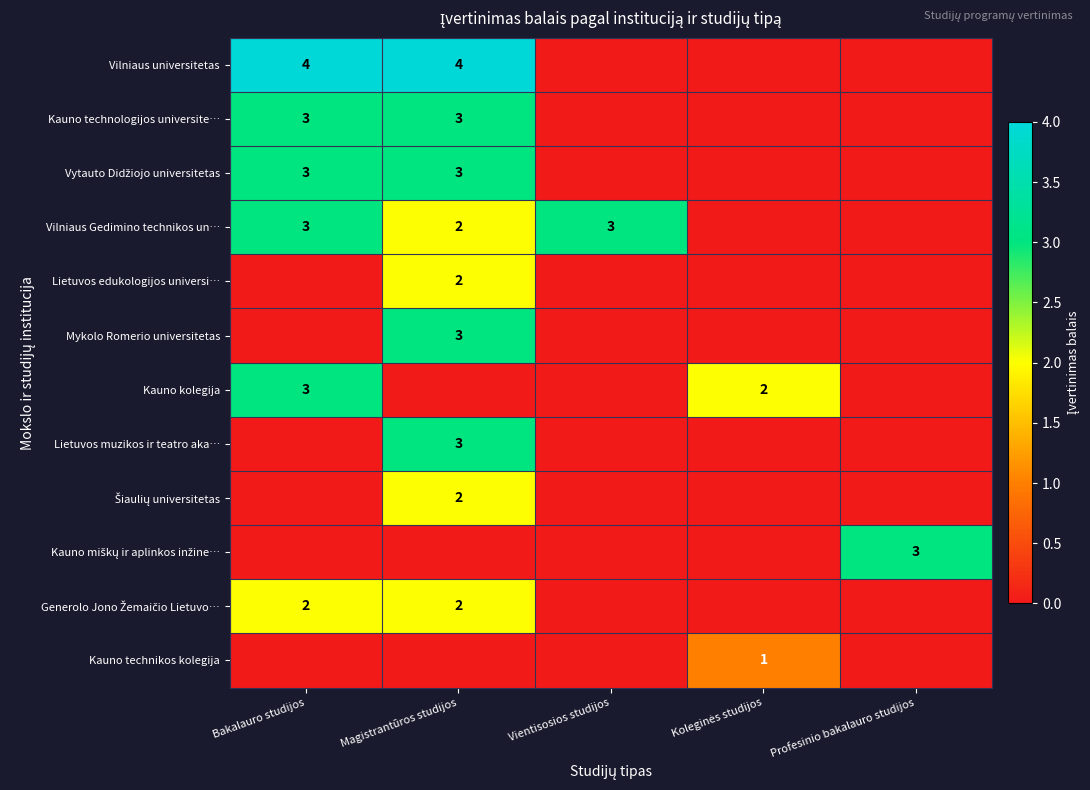

At how many categories does at least one series exceed 3?

2